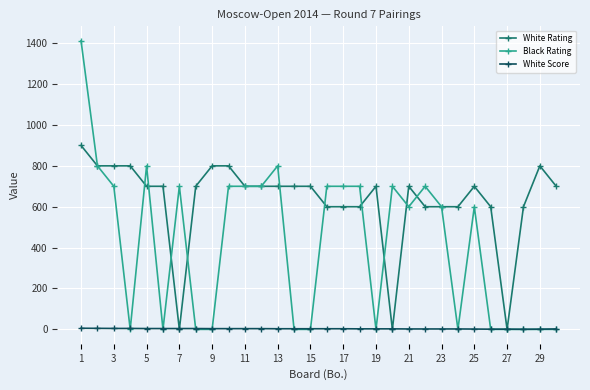

What is the value of the White Rating point at the 22nd from the left?

600.0